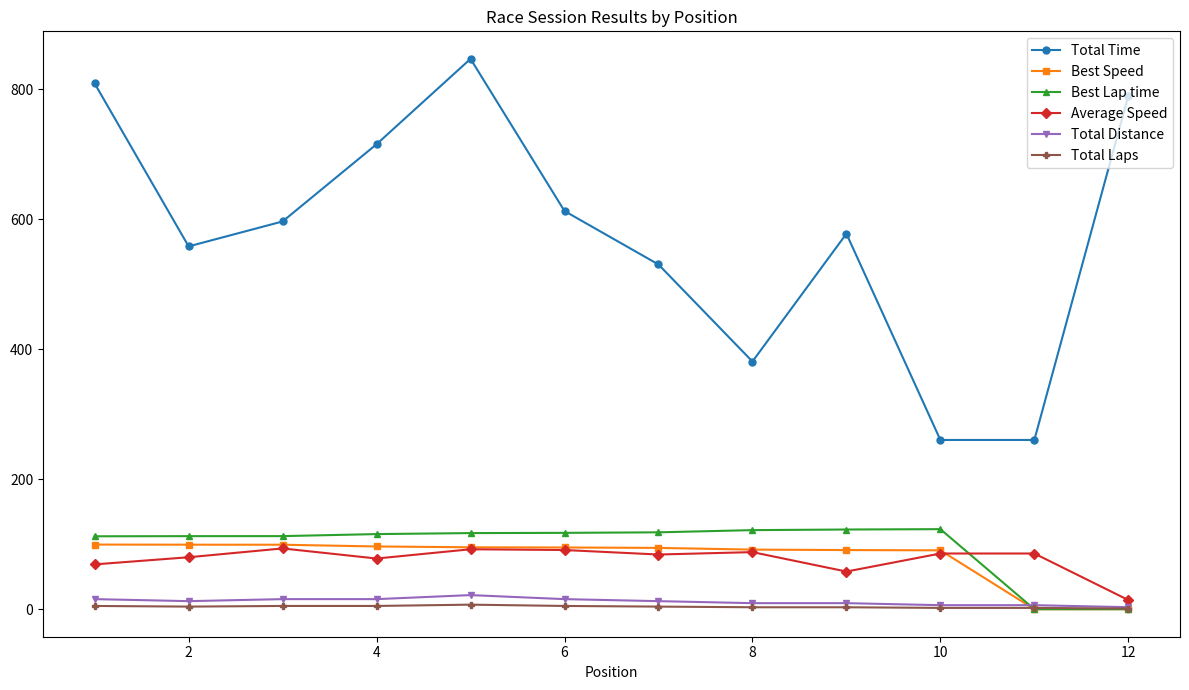

What are all the series names shown in the legend?

Total Time, Best Speed, Best Lap time, Average Speed, Total Distance, Total Laps